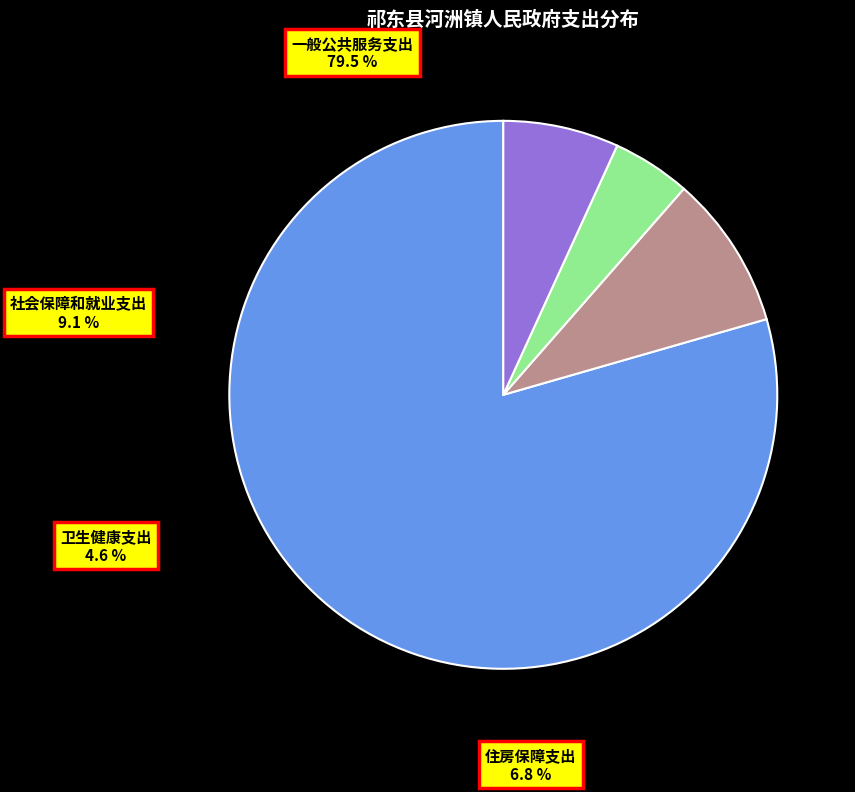

Is the sum of 住房保障支出 and 卫生健康支出 greater than half?

No